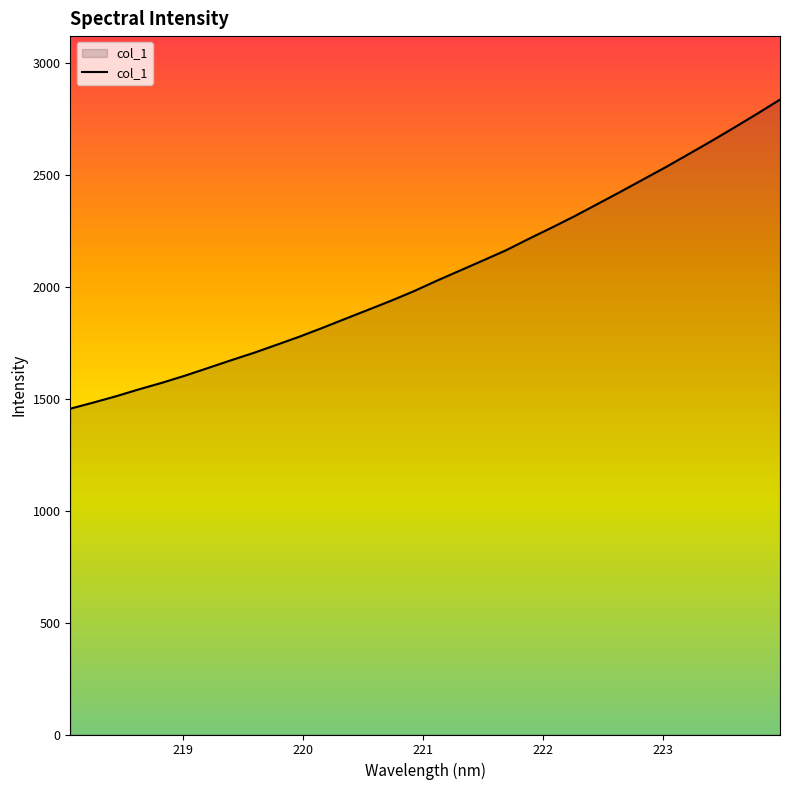

What is the difference between the maximum and minimum values?

1380.5